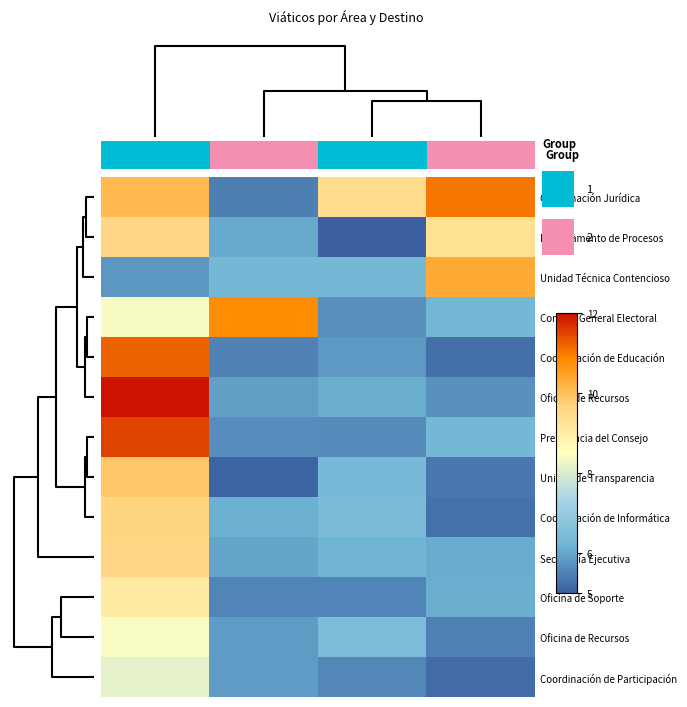

What is the smallest value displayed?

5.0